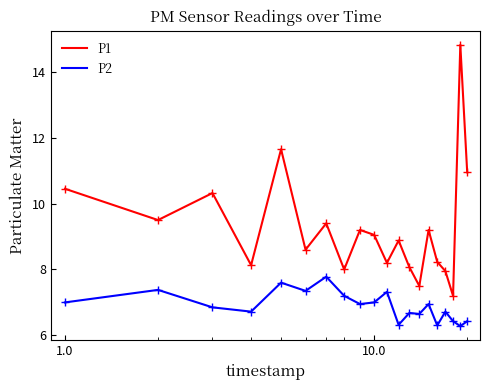

What is the maximum value for P1?

14.8